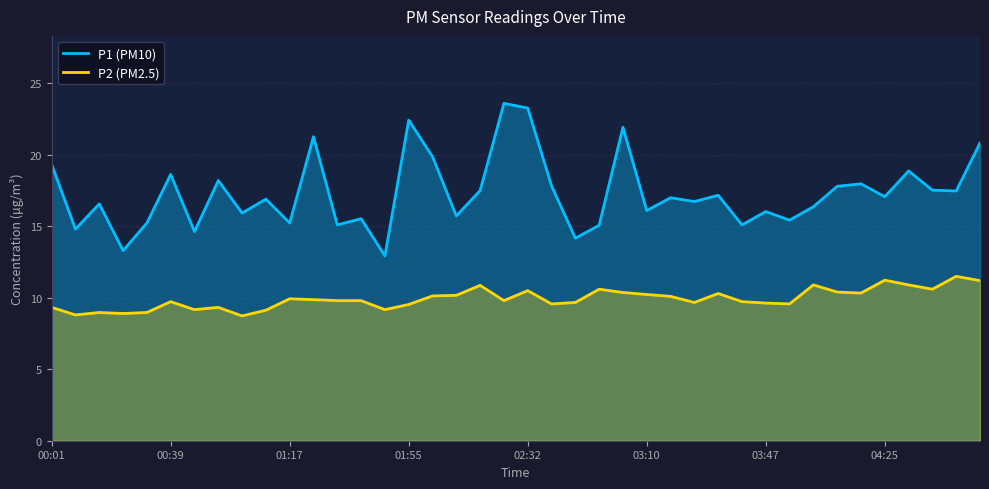

True or false: P2 (PM2.5) and P1 (PM10) cross at least once.

False